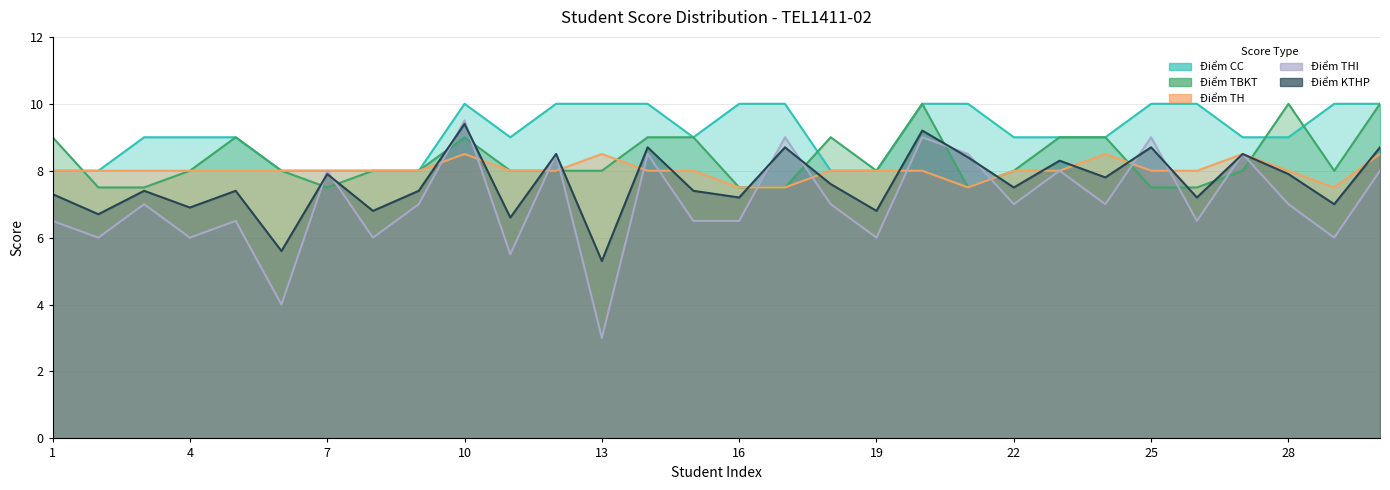

At which category does Điểm TBKT reach its first local valley?

7